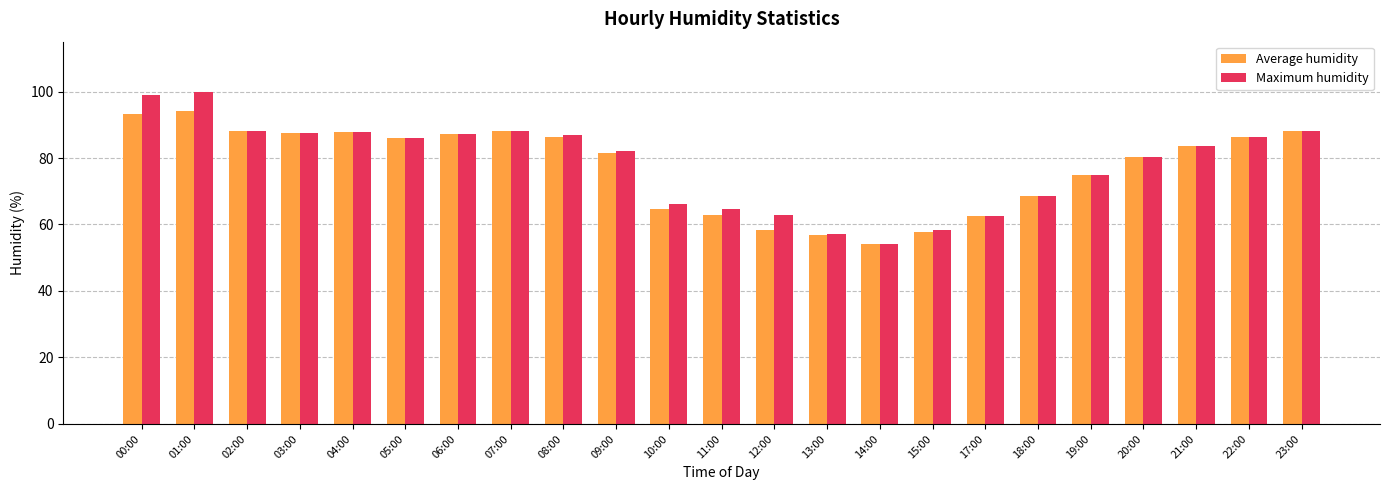

Does the chart contain stacked bars?

No